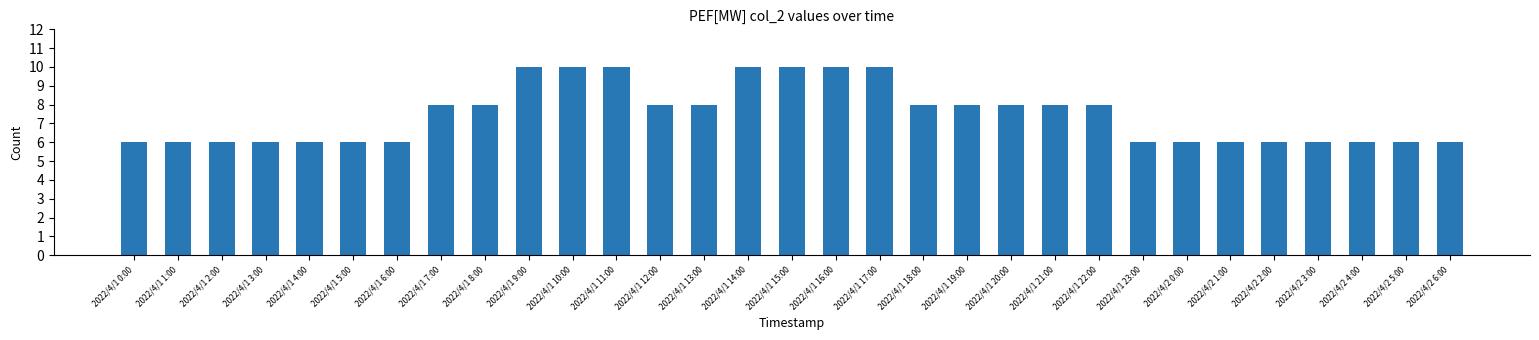

True or false: the data shows 6 at 2022/4/1 23:00.

True